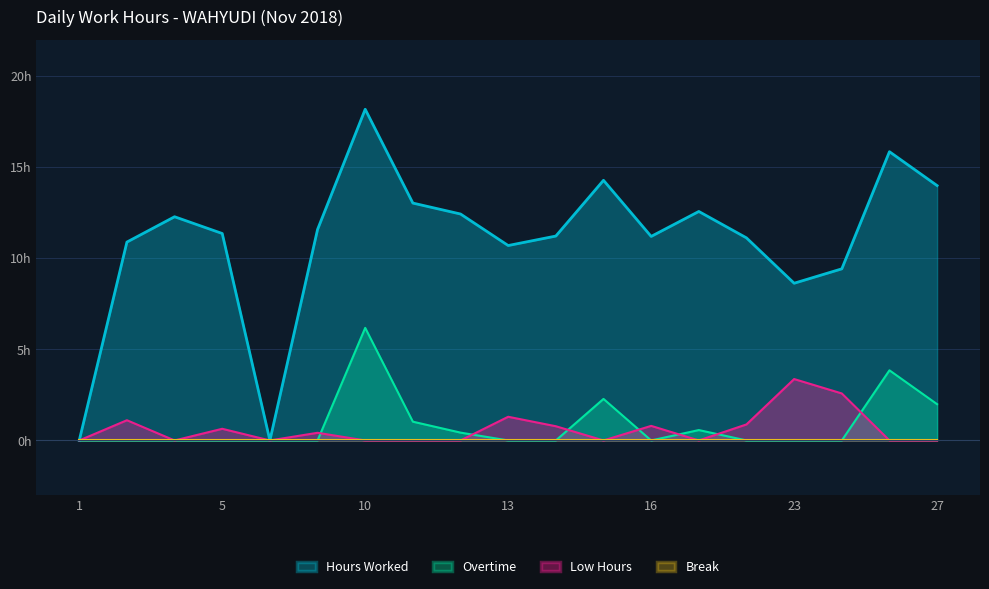

In Overtime, how many points are higher than both neighbors (excluding endpoints)?

4